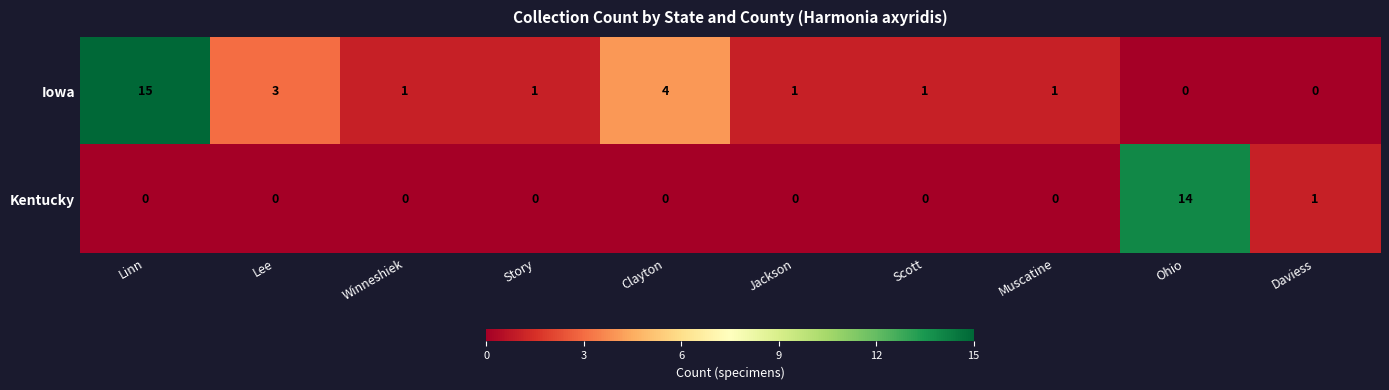

Which series has the largest total across all categories?

Iowa